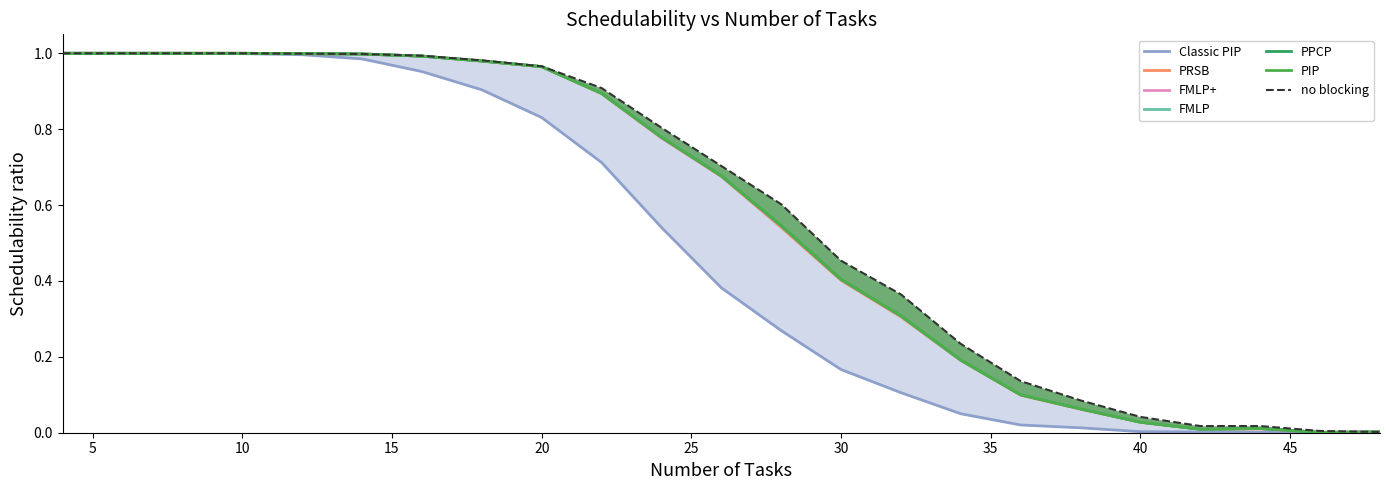

True or false: PIP has more than 2 interior local peaks.

False